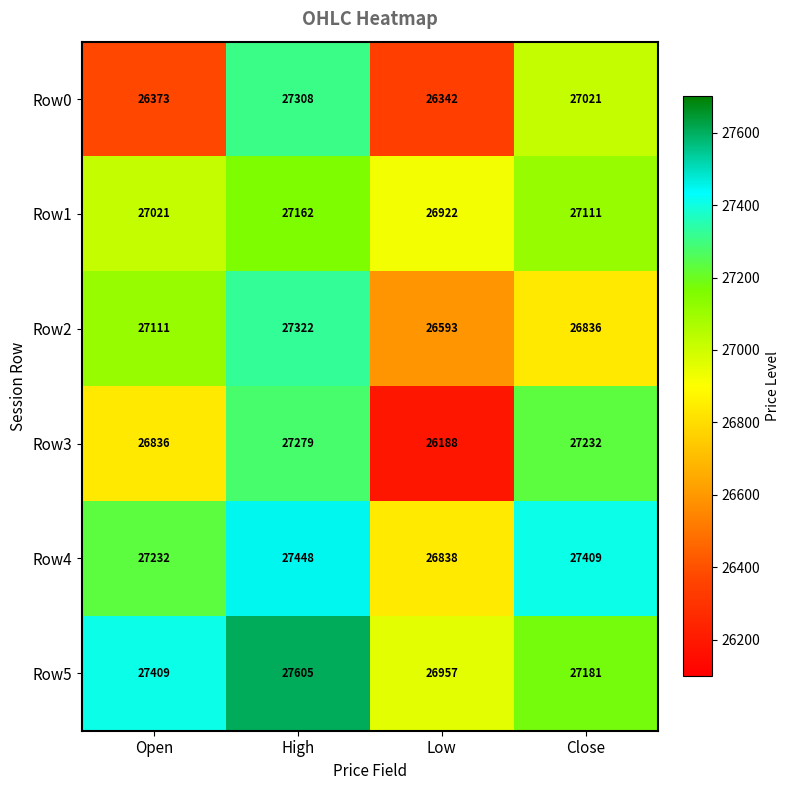

List the series in order of their peak value, lowest first.

Row1, Row3, Row0, Row2, Row4, Row5